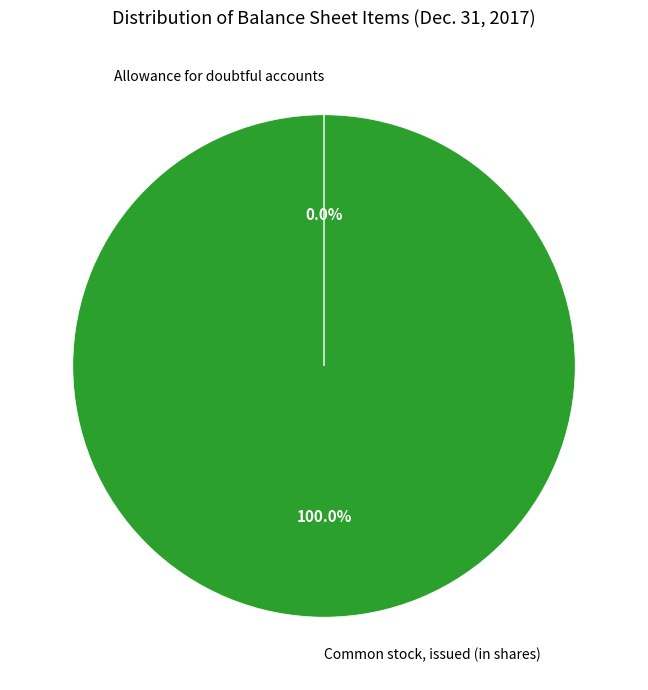

Is there any slice that represents more than half of the pie?

Yes